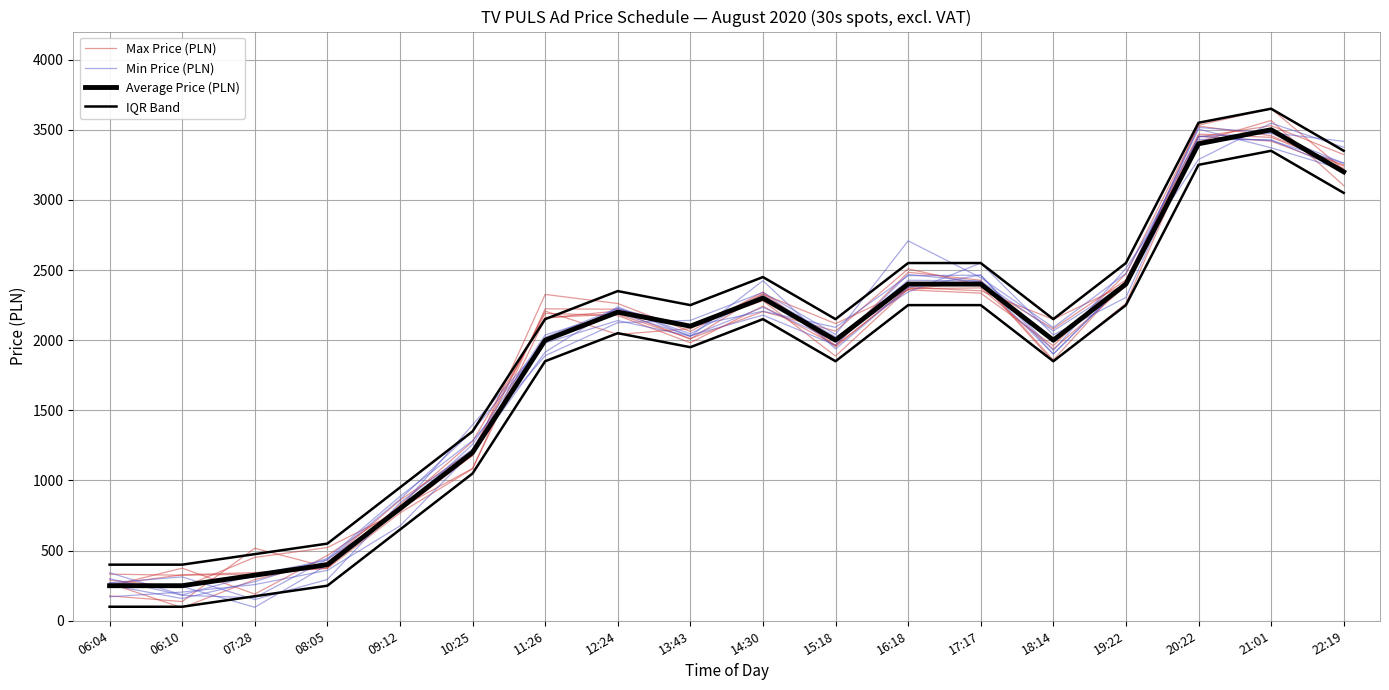

What is the difference between the IQR Band values at 06:04 and 19:22?

2150.0